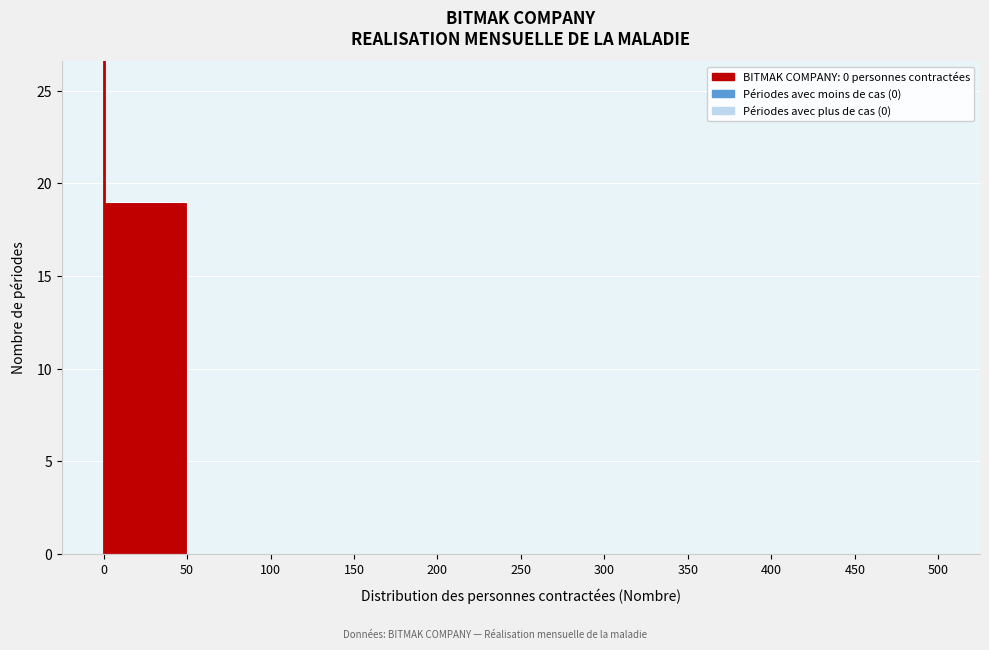

Reading left to right, list every bar in this chart as the range it spans on the x-axis followed by its height. The values are not printed on the chart, so give them approximately, as read against the axis.

0 to 50: 19
50 to 100: 0
100 to 150: 0
150 to 200: 0
200 to 250: 0
250 to 300: 0
300 to 350: 0
350 to 400: 0
400 to 450: 0
450 to 500: 0